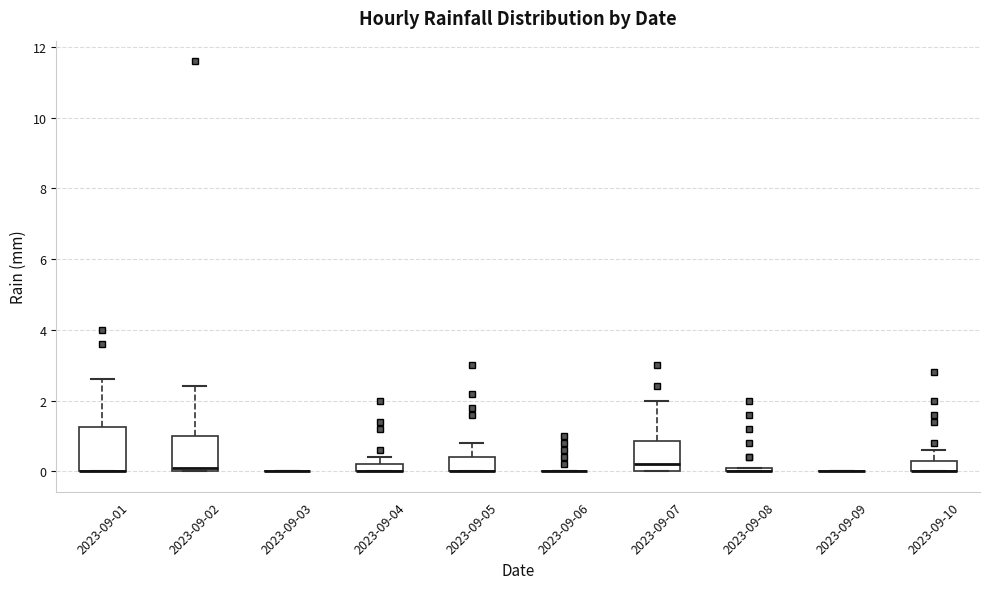

Where is the upper edge of the box for 2023-09-04 on the y-axis? The values are not printed on the chart, so give them approximately, as read against the axis.

0.2